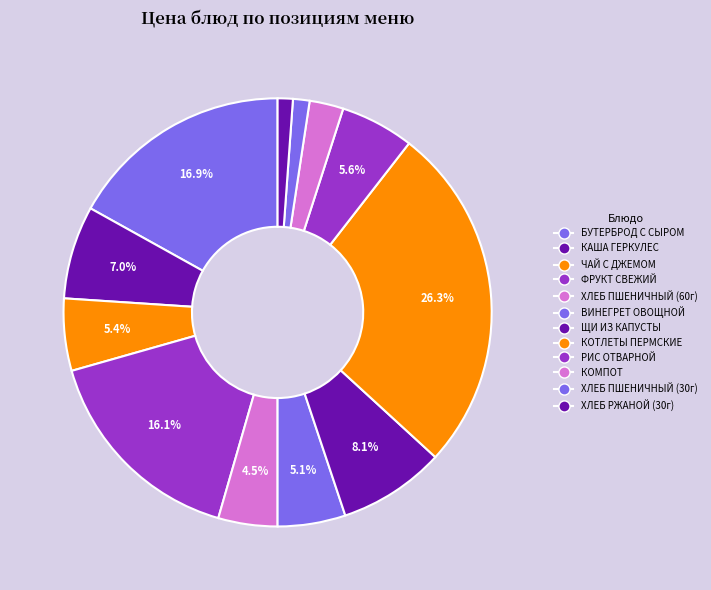

How many slices are in this pie chart?

12